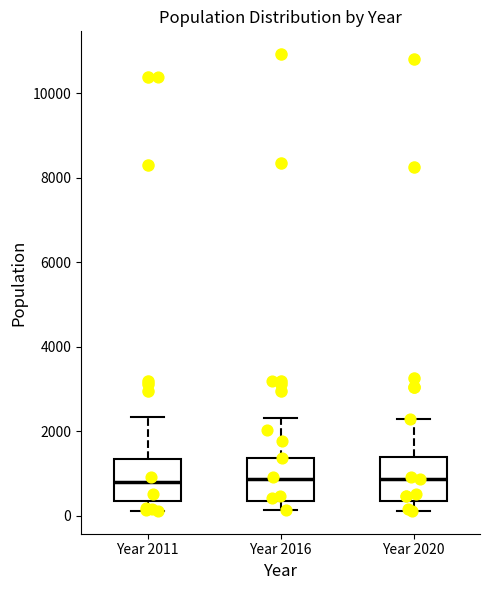

Reading left to right, transcribe this box plot: for each box, give where its median line is, the range the box spans, and where its two whiskers end, as read against the y-axis. The values are not printed on the chart, so give them approximately, as read against the axis.

Year 2011: median 800, box 400 to 1400, whiskers 200 to 2400
Year 2016: median 800, box 400 to 1400, whiskers 200 to 2400
Year 2020: median 800, box 400 to 1400, whiskers 200 to 2200